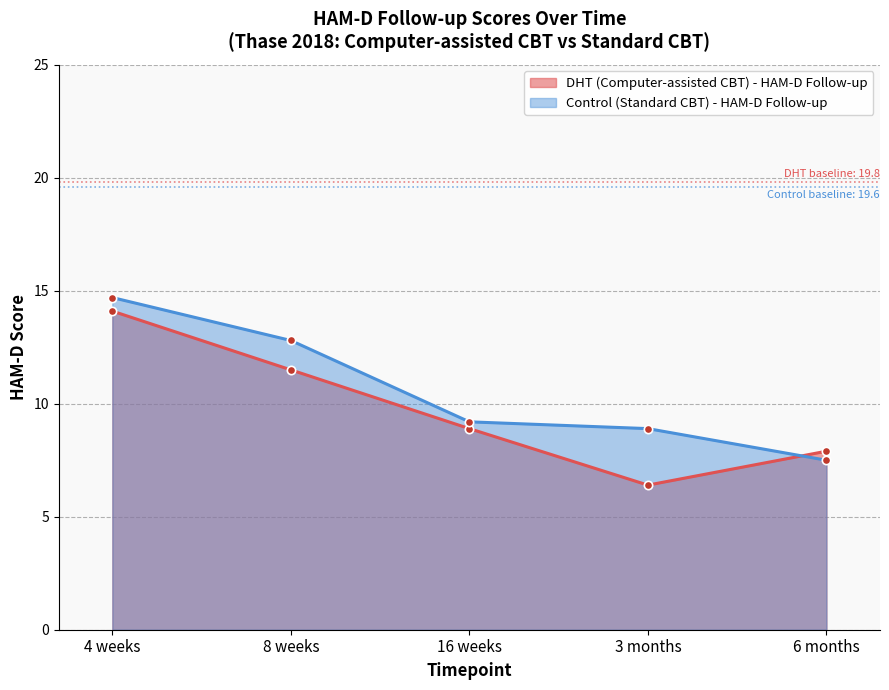

What is the difference between the Control (Standard CBT) - HAM-D Follow-up values at 8 weeks and 6 months?

5.3